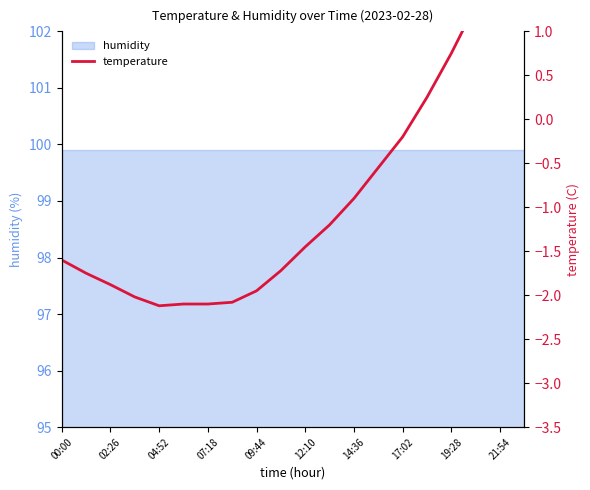

True or false: the data shows -1.4 at 12:10.

True